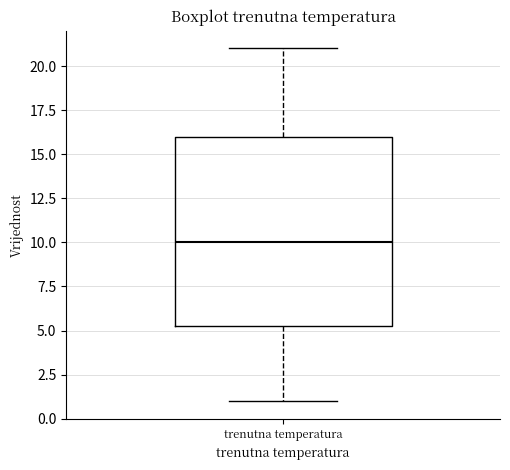

Read this box plot against the y-axis: the position of the median line, the range covered by the box, and the ends of both whiskers. The values are not printed on the chart, so give them approximately, as read against the axis.

median 10.0, box 5.5 to 16.0, whiskers 1.0 to 21.0